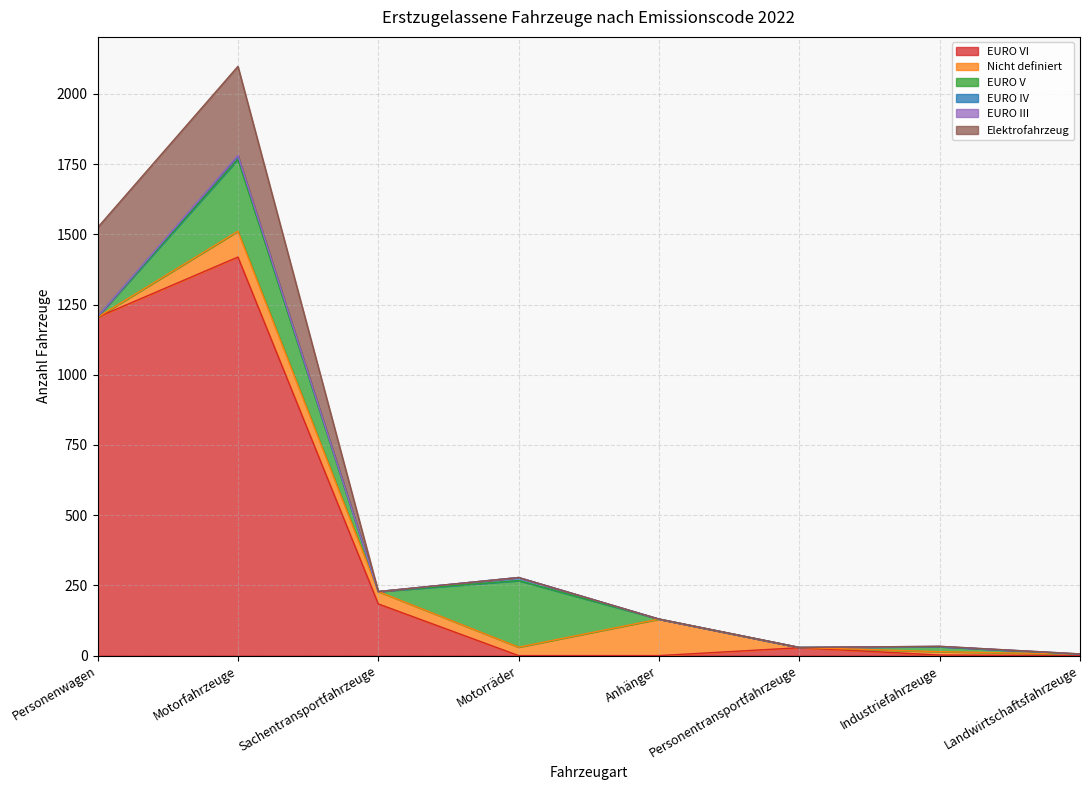

What is the value of the EURO VI point at the 3rd from the left?

184